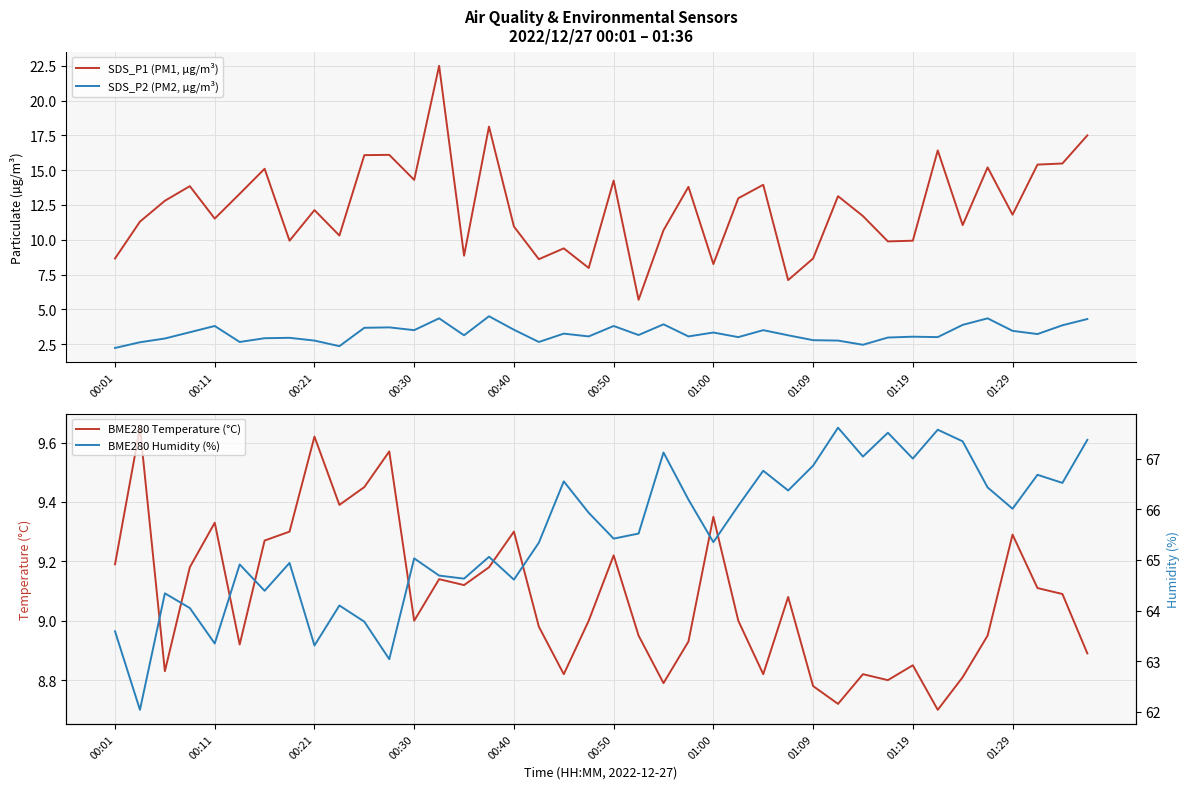

How many values in the SDS_P2 (PM2, µg/m³) series are below 3?

13